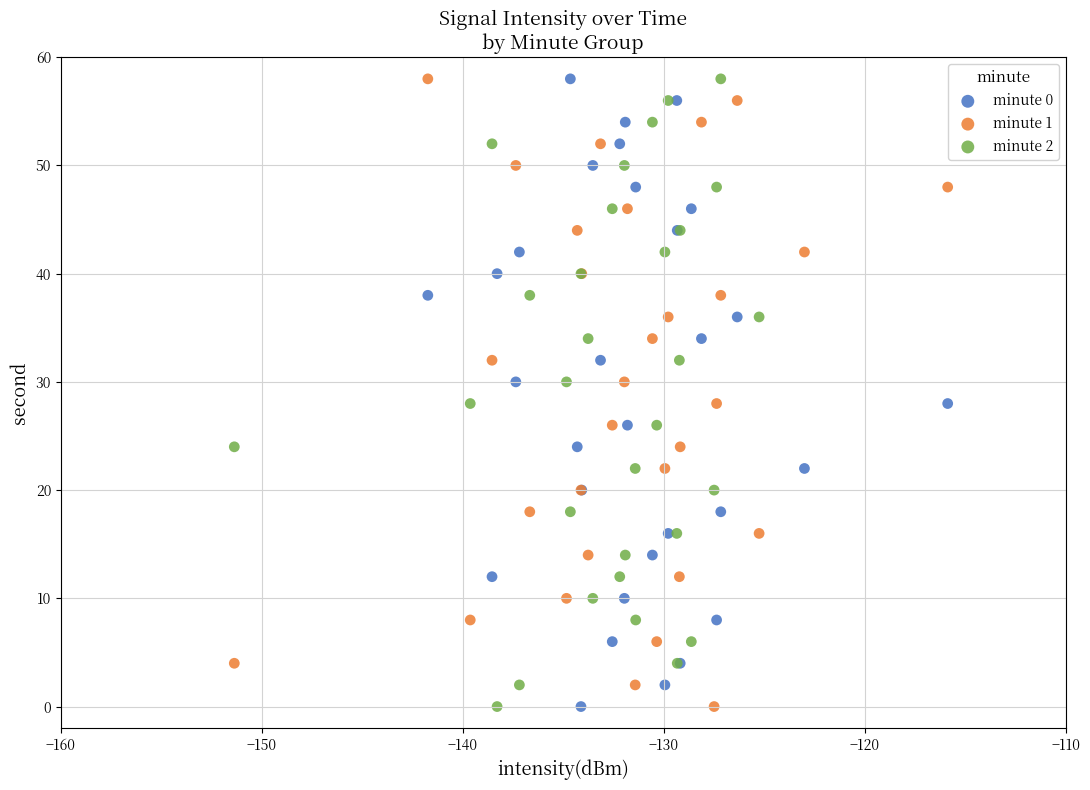

What are all the series names shown in the legend?

minute 0, minute 1, minute 2